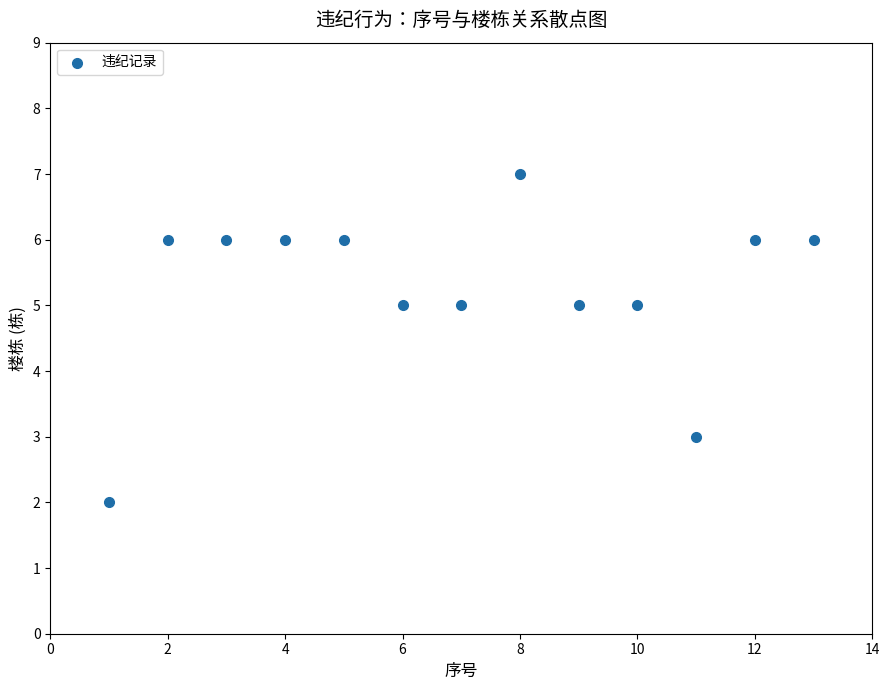

What is the range of Y values (max minus min)?

5